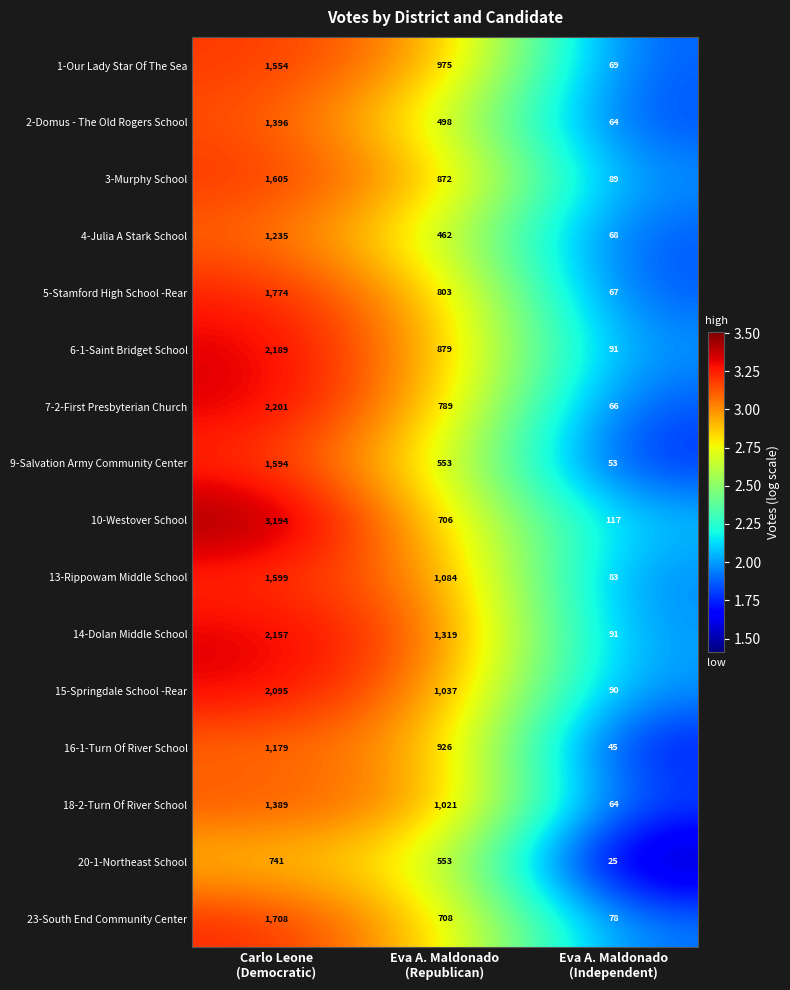

What is the spread (max minus min) of values at Eva A. Maldonado
(Republican)?

857